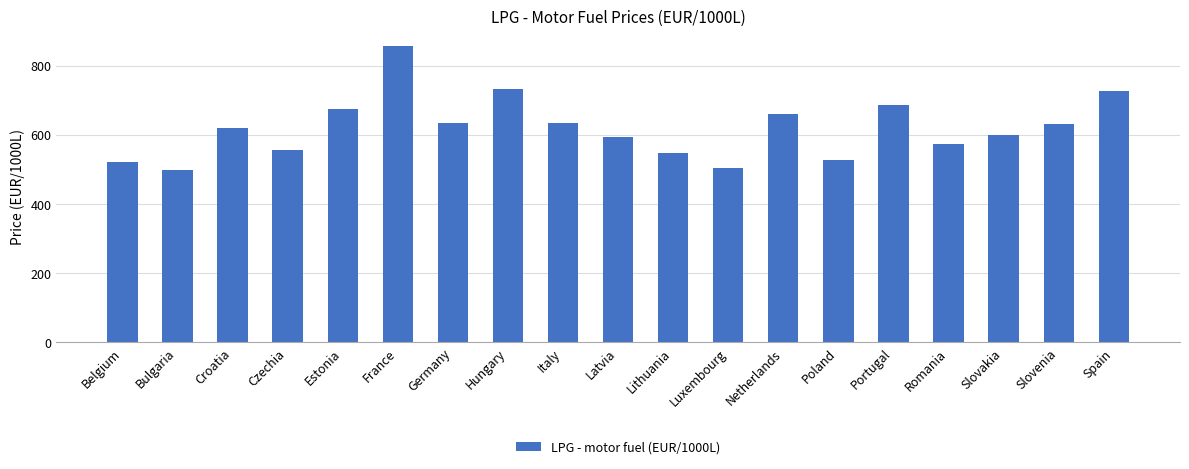

Read the value at Luxembourg.

505.0